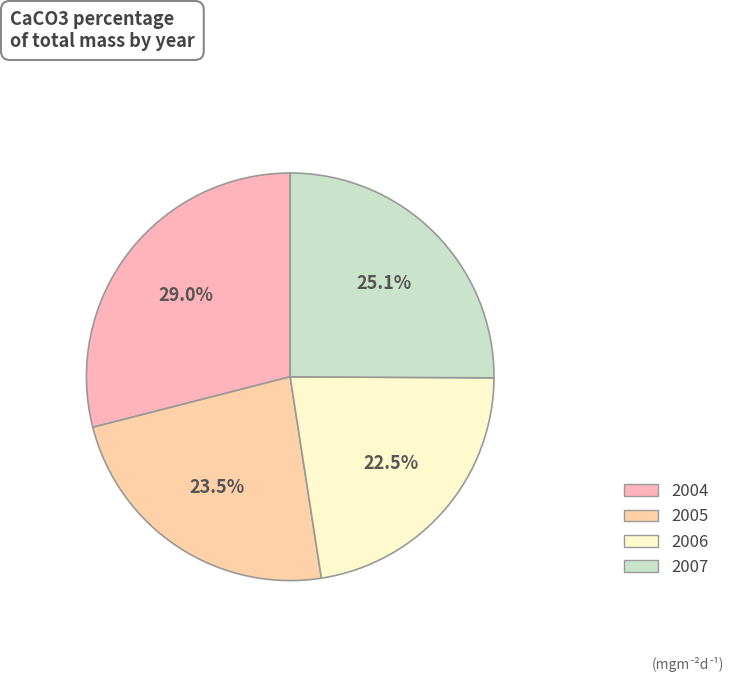

Combined, what portion of the pie is 2006 and 2004?

51.5%